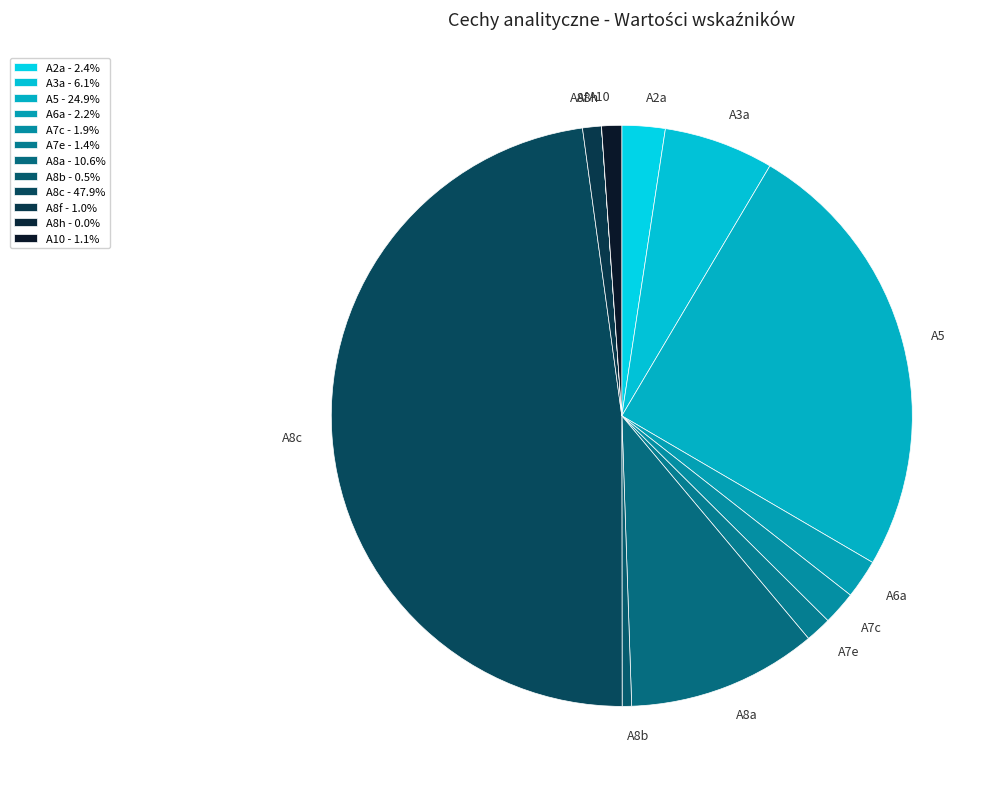

Is the sum of A8b and A7c greater than half?

No